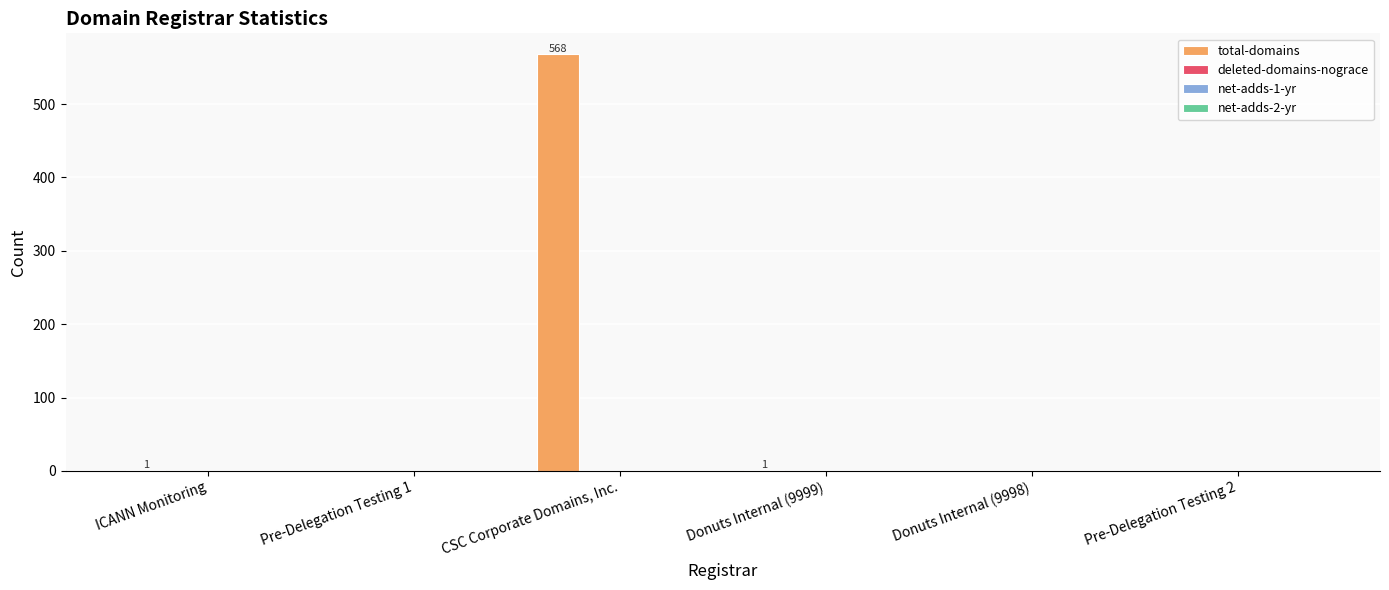

What is the sum of all values?

570